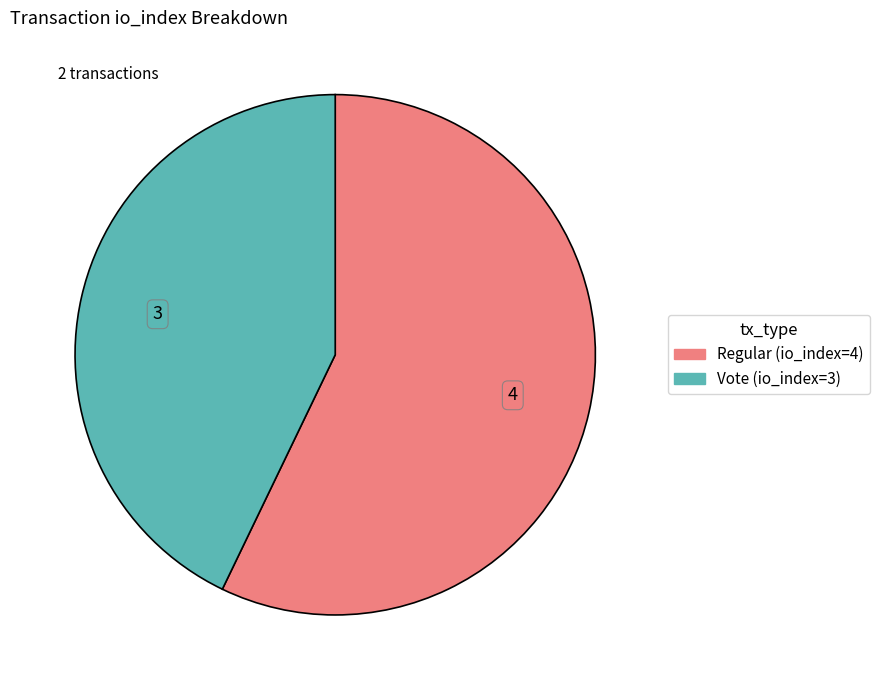

What is the ratio of the value at Regular (io_index=4) to the value at Vote (io_index=3)?

1.3